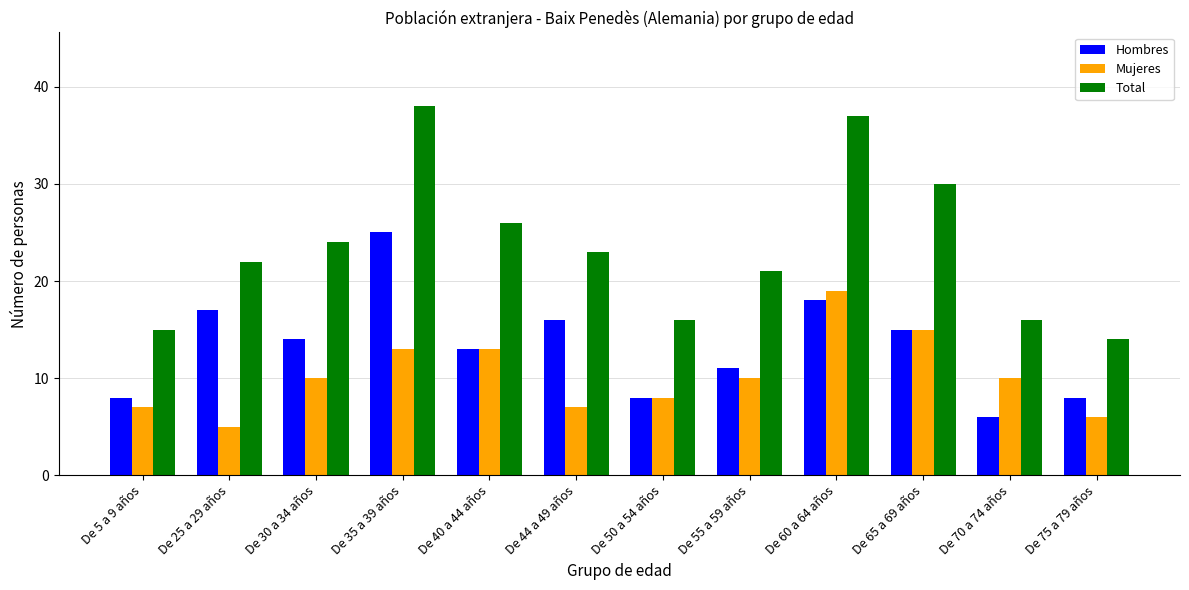

Count the number of categories in the chart.

12